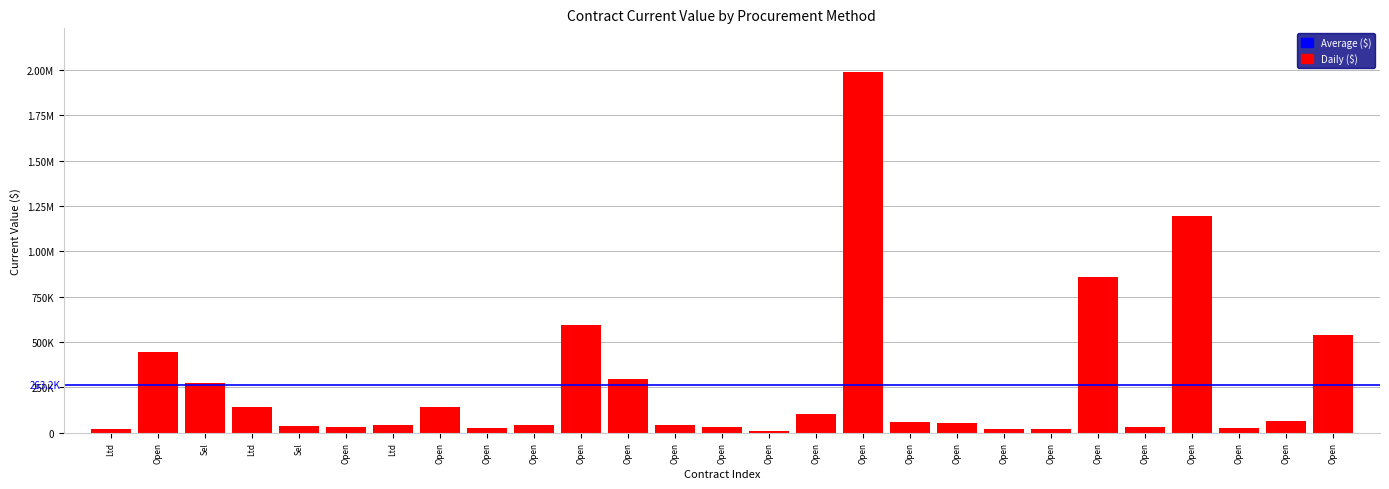

List the labels in order of value, largest first.

Open, Open, Open, Open, Open, Open, Open, Sel, Ltd, Open, Open, Open, Open, Open, Ltd, Open, Open, Sel, Open, Open, Open, Open, Open, Open, Open, Ltd, Open